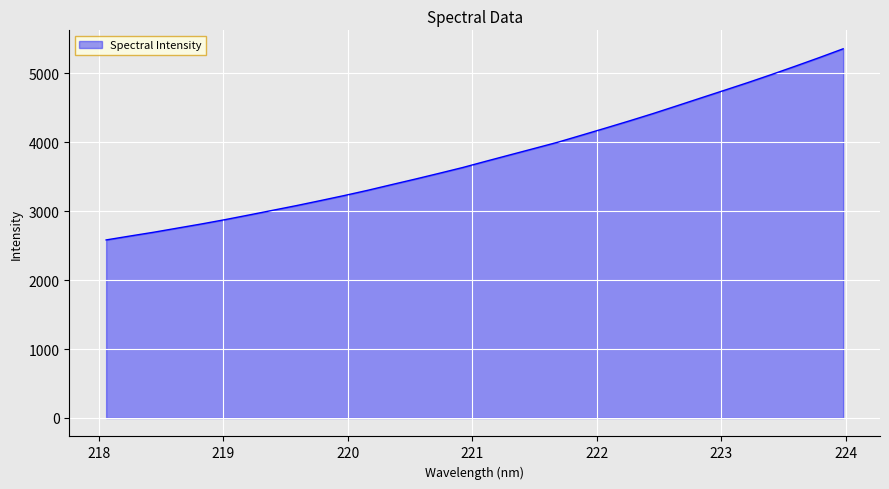

What is the maximum value shown in the chart?

5357.5